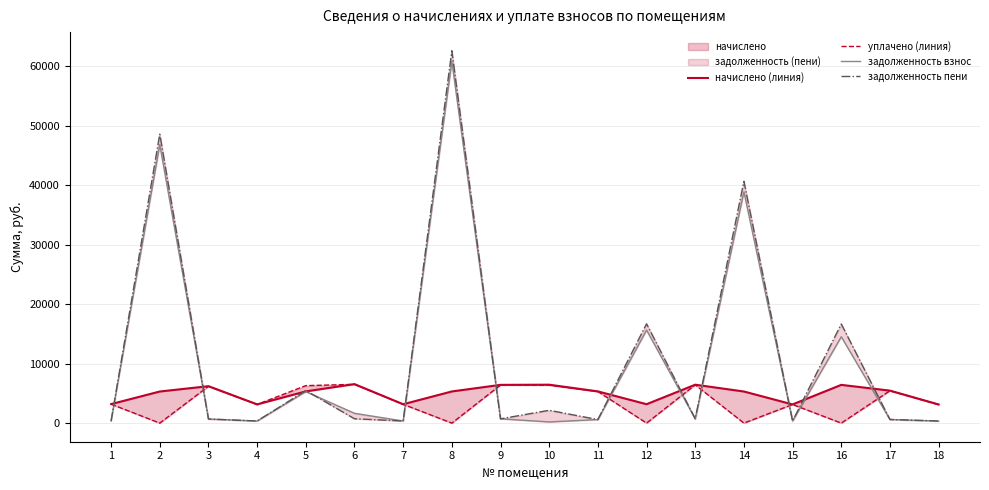

Which series ends up on top after the final intersection of начислено (линия) and уплачено (линия)?

начислено (линия)